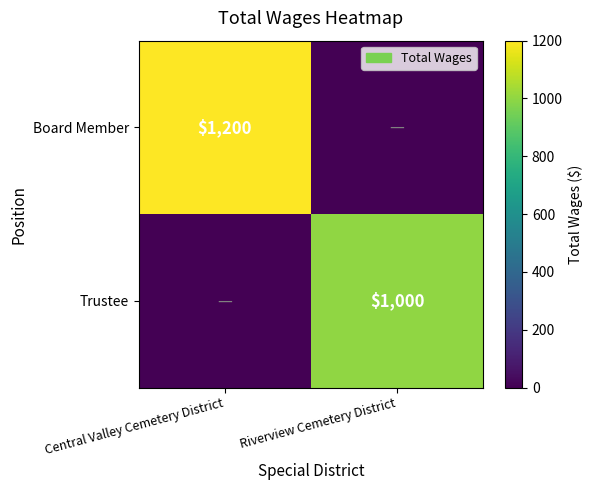

Is it true that Trustee equals 1000 at Riverview Cemetery District?

True